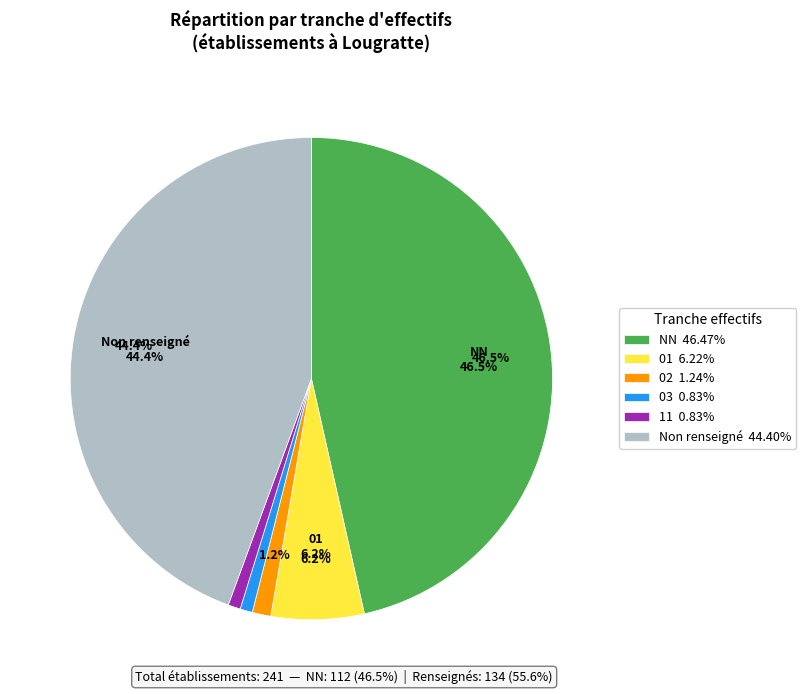

Does NN account for over 50% of the chart?

No